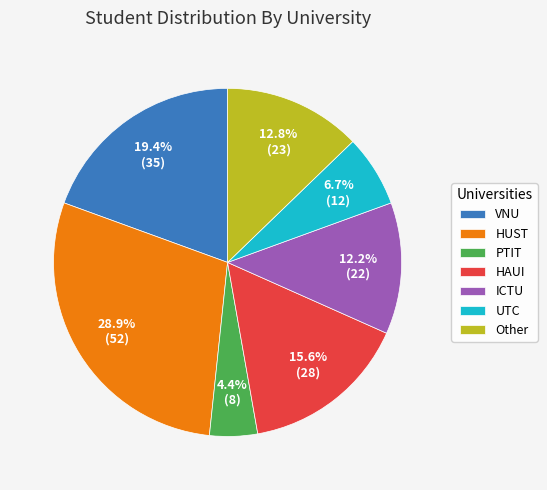

Which has a higher value, HUST or HAUI?

HUST